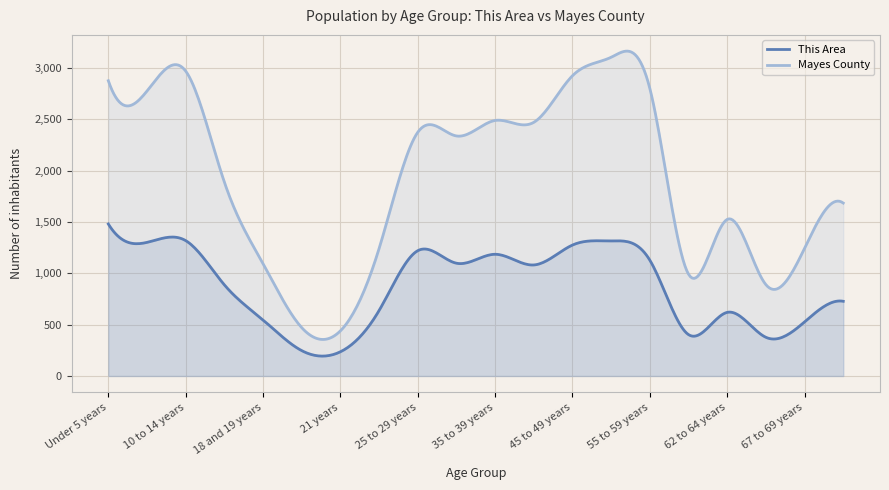

The value of This Area at 70 to 74 years is 337. True or false?

False